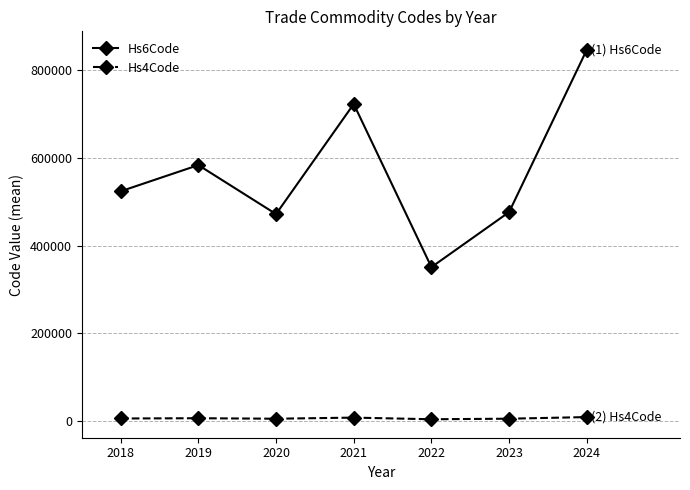

True or false: Hs6Code and Hs4Code cross at least once.

False